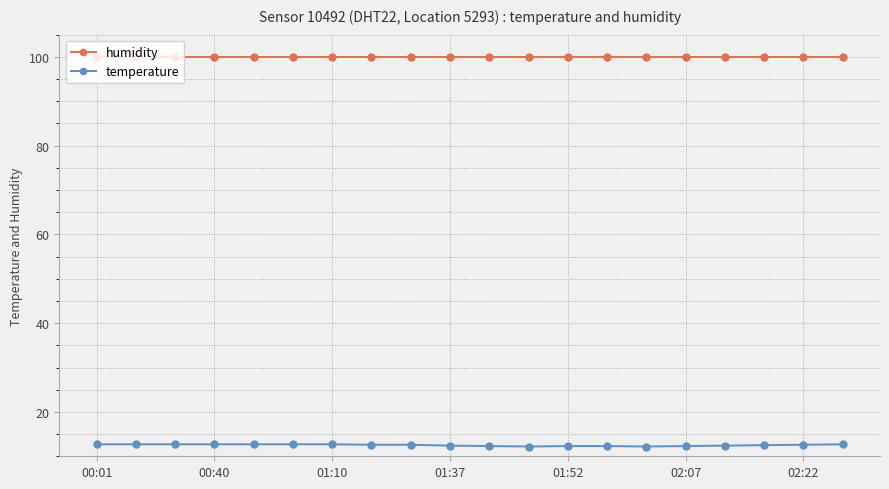

True or false: humidity and temperature intersect in this chart.

False